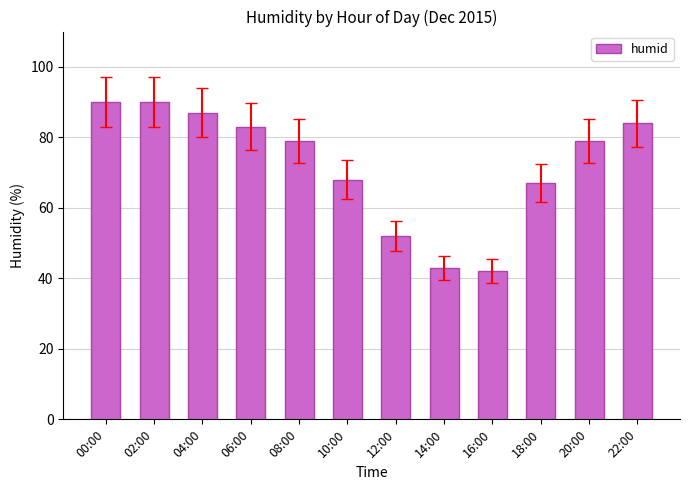

What is the label of the 2nd bar from the right?

20:00